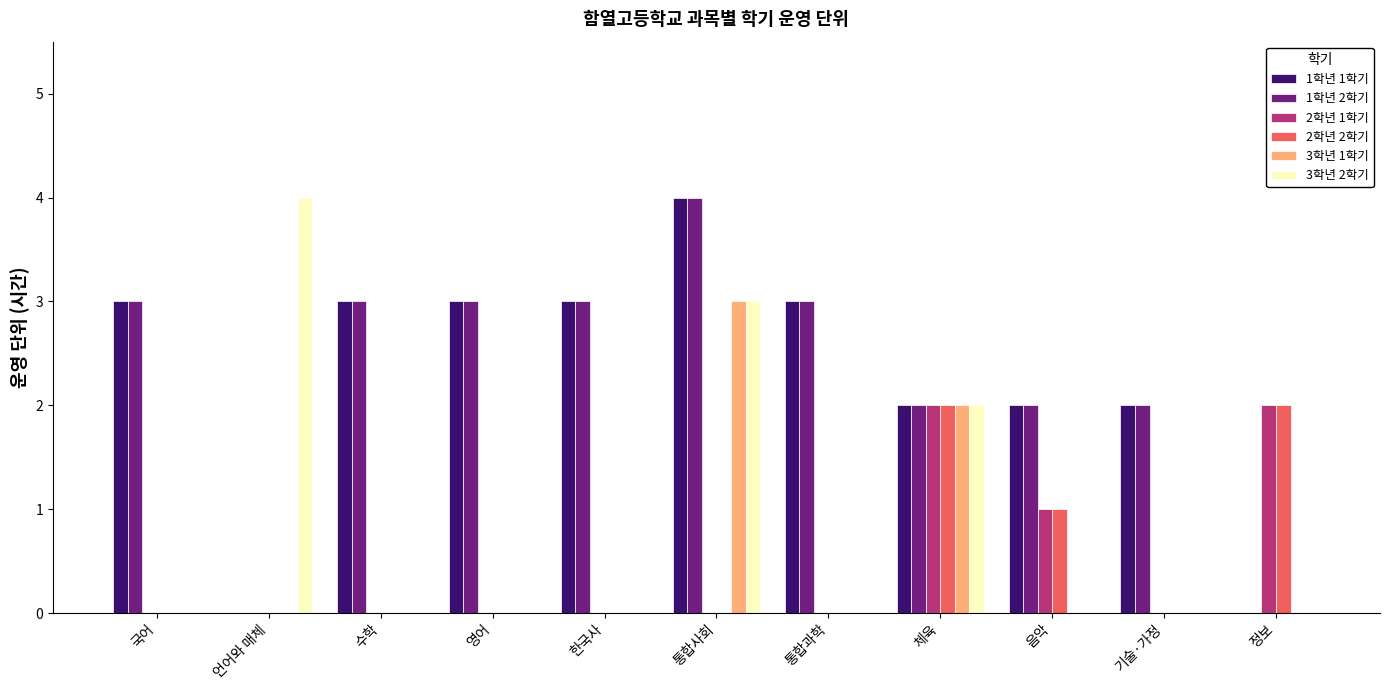

What is the sum of the 1학년 1학기 values at 수학 and 언어와 매체?

3